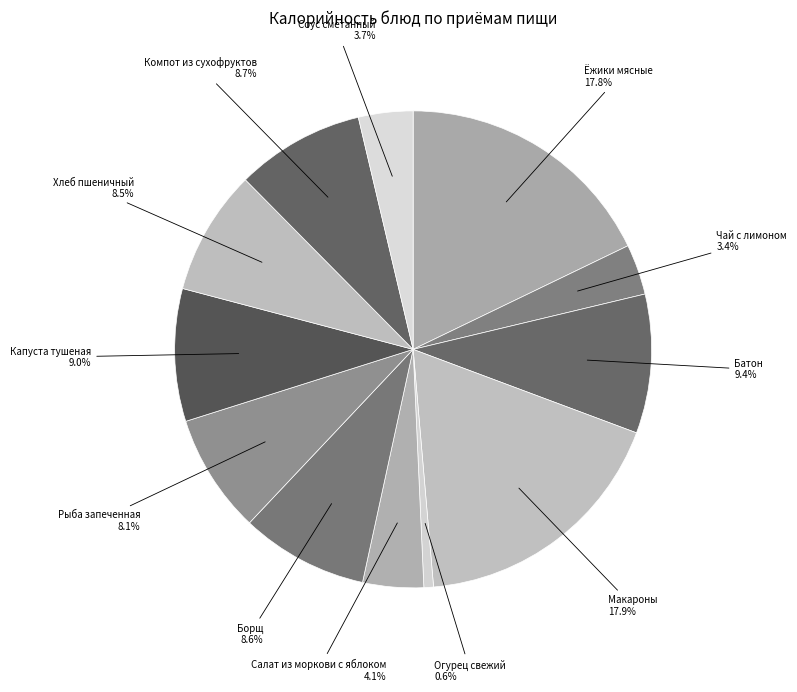

How many segments does this pie chart have?

12